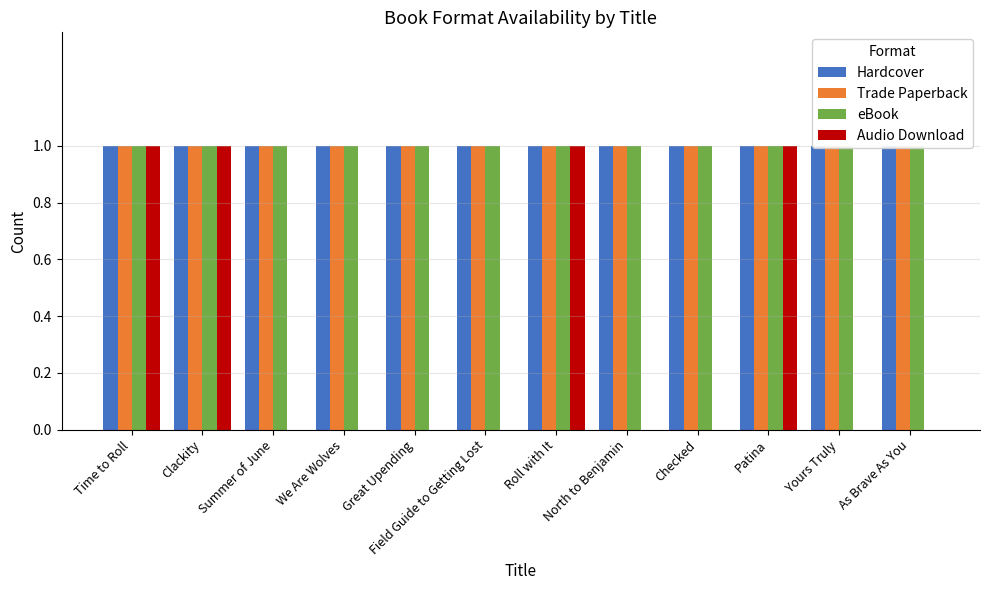

True or false: Audio Download has a value of 0 at As Brave As You.

True